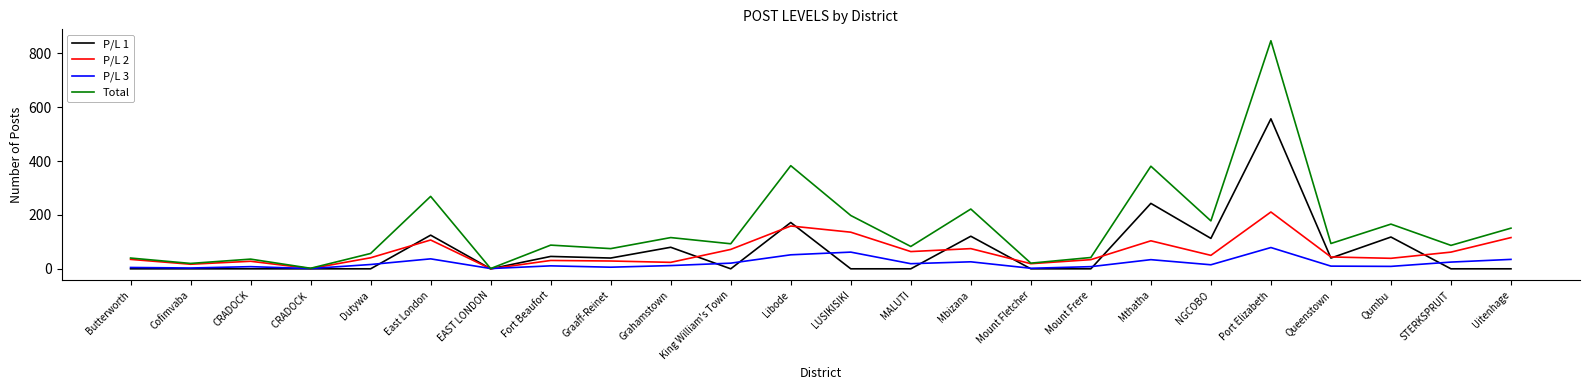

What is the greatest value displayed?

847